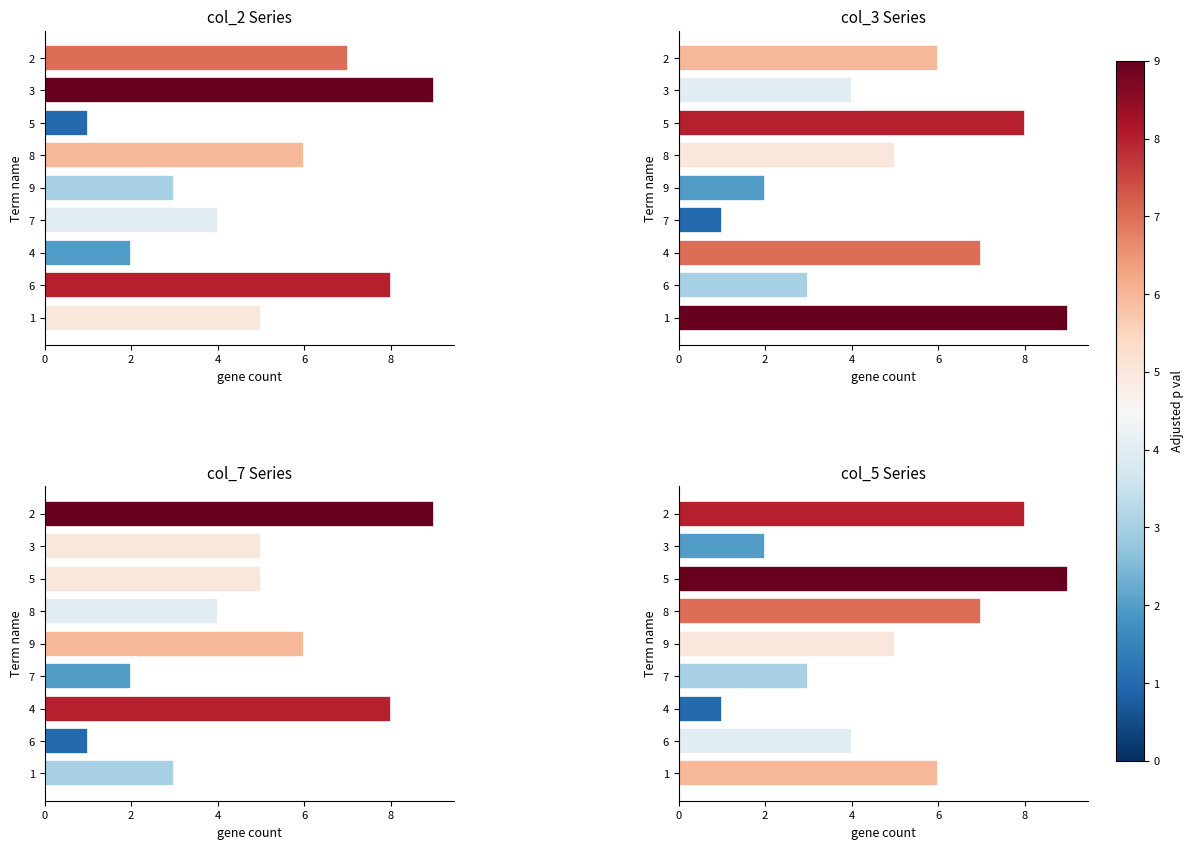

Is the value of col_3 at 6 greater than the value of col_5 at 7?

No